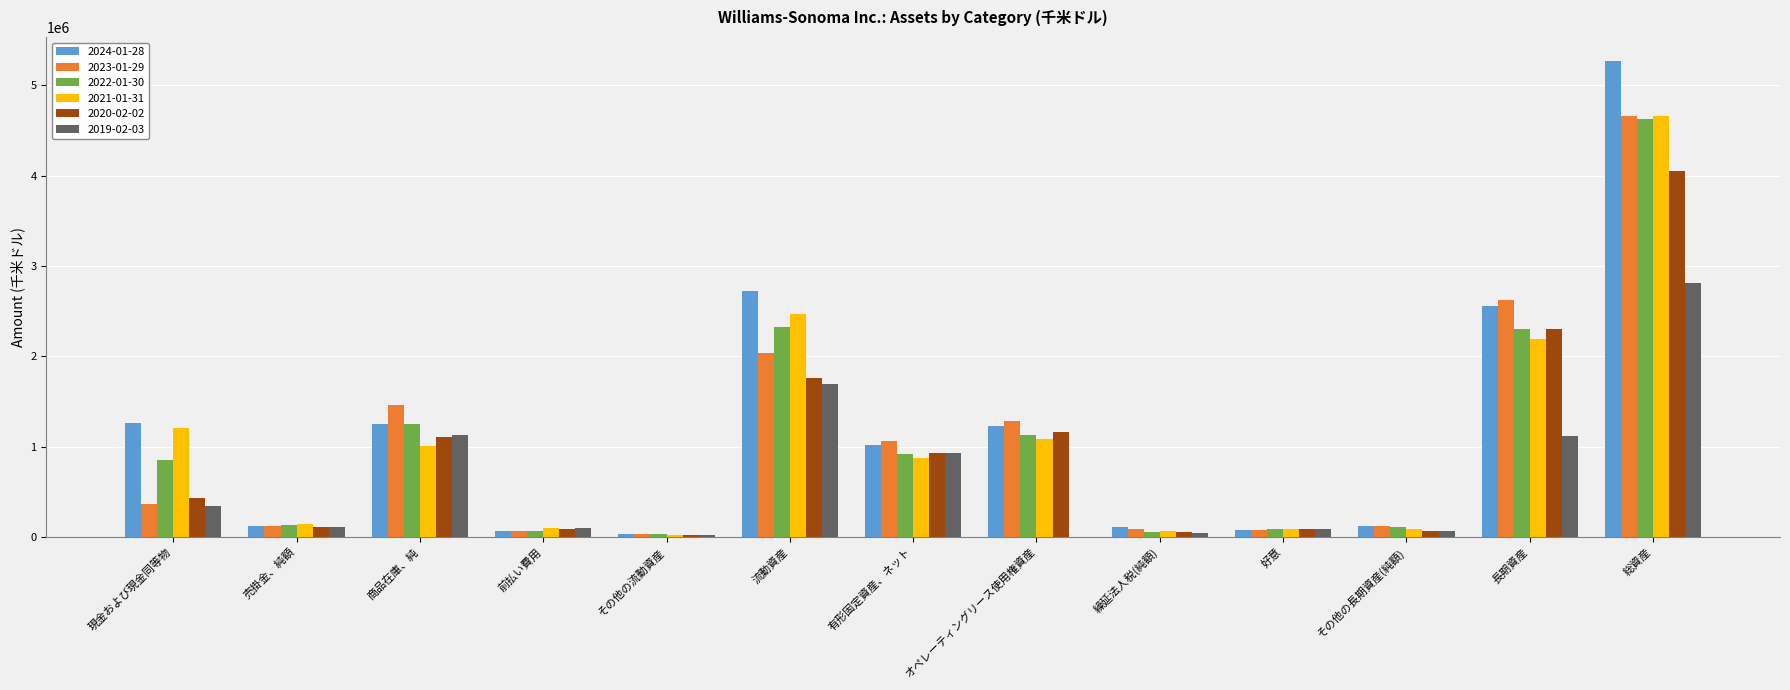

The 2022-01-30 series shows 131683 at 売掛金、純額. True or false?

True